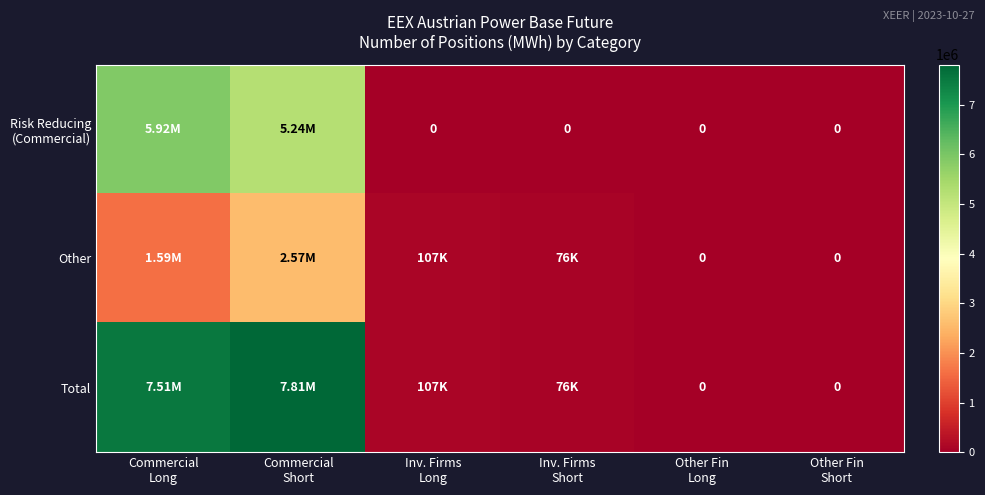

What is the sum of all Total values?

15509048